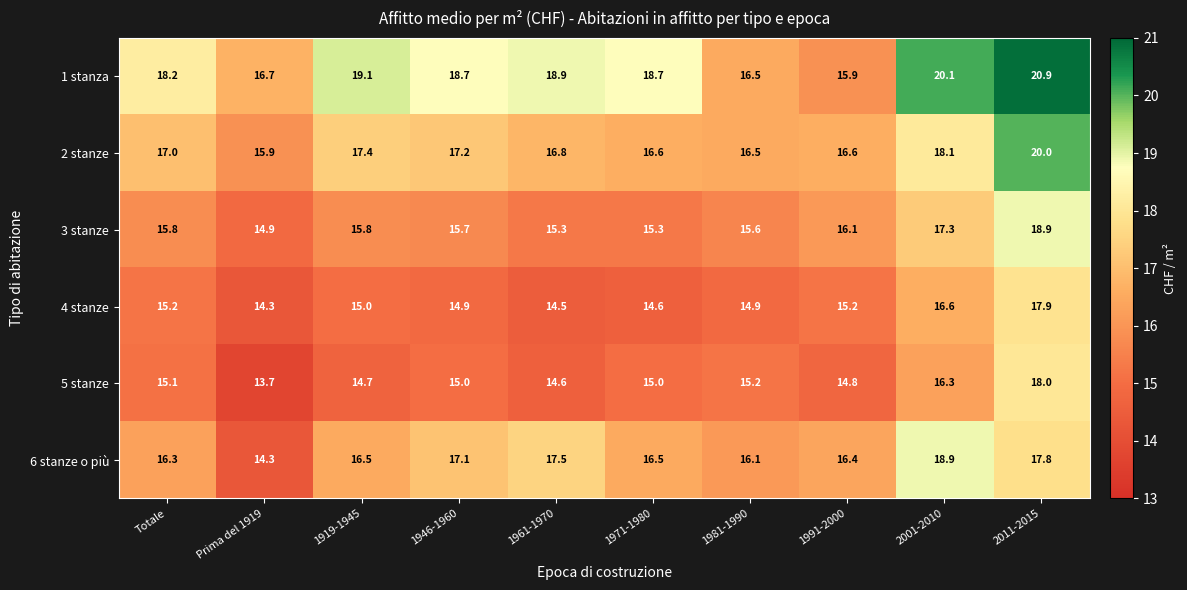

At how many categories does at least one series exceed 19?

3